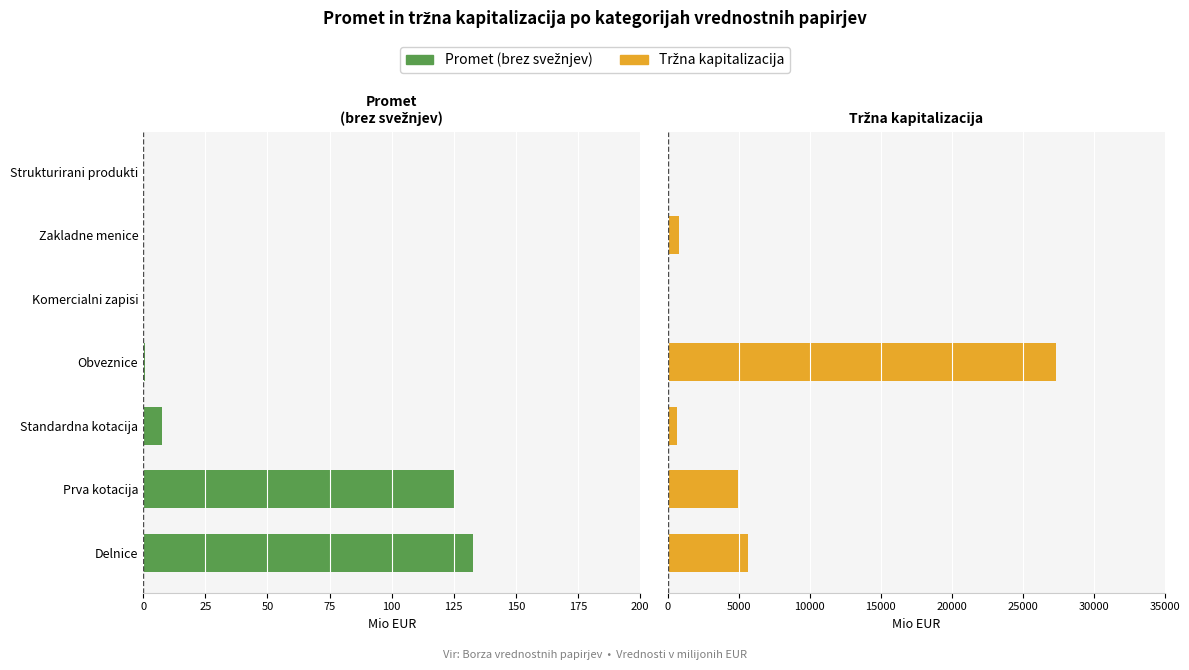

Reading right to left, extract all data points from this chart.

Promet (brez svežnjev): 0.0	0.0	0.0	-0.9	-7.8	-125.0	-132.7
Tržna kapitalizacija: 0.0	831.0	52.8	27371.5	696.4	4950.1	5646.5